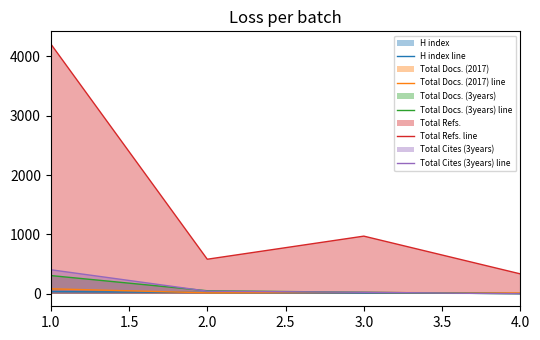

At which label does Total Refs. line first exceed 971?

1.0